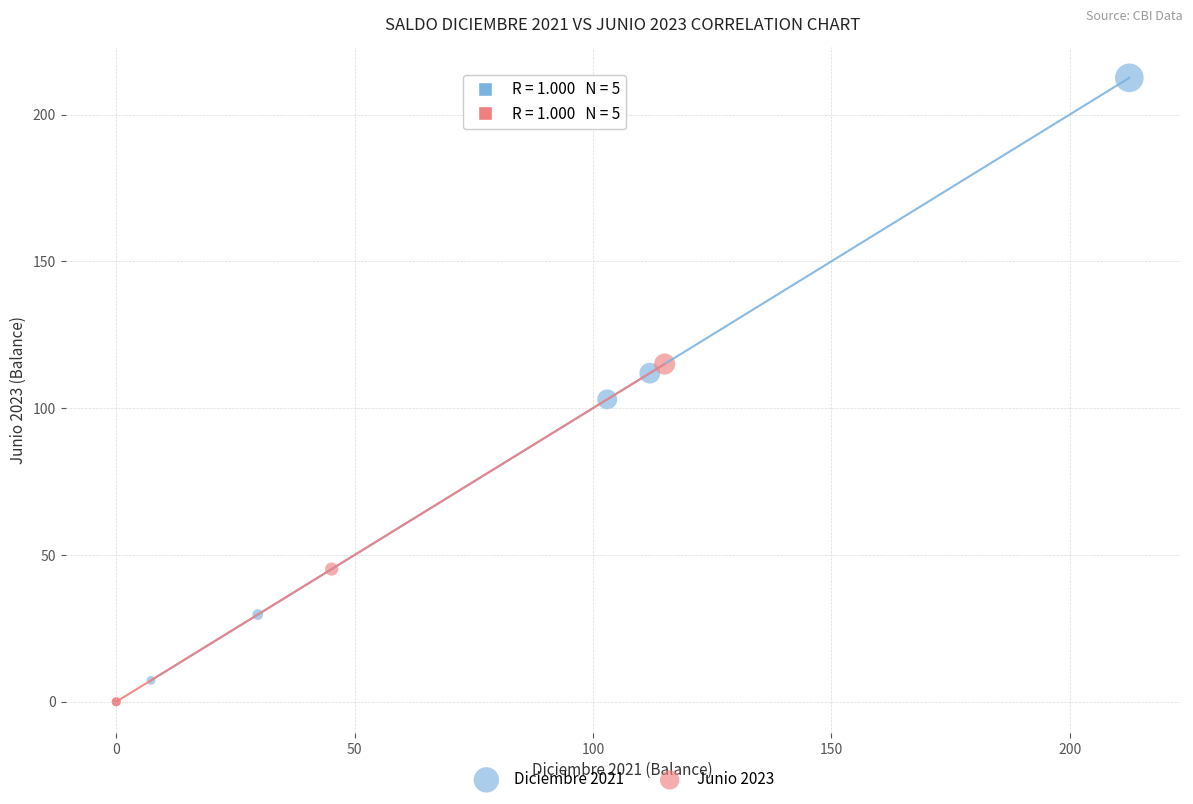

Which series reaches the maximum Y coordinate?

Diciembre 2021